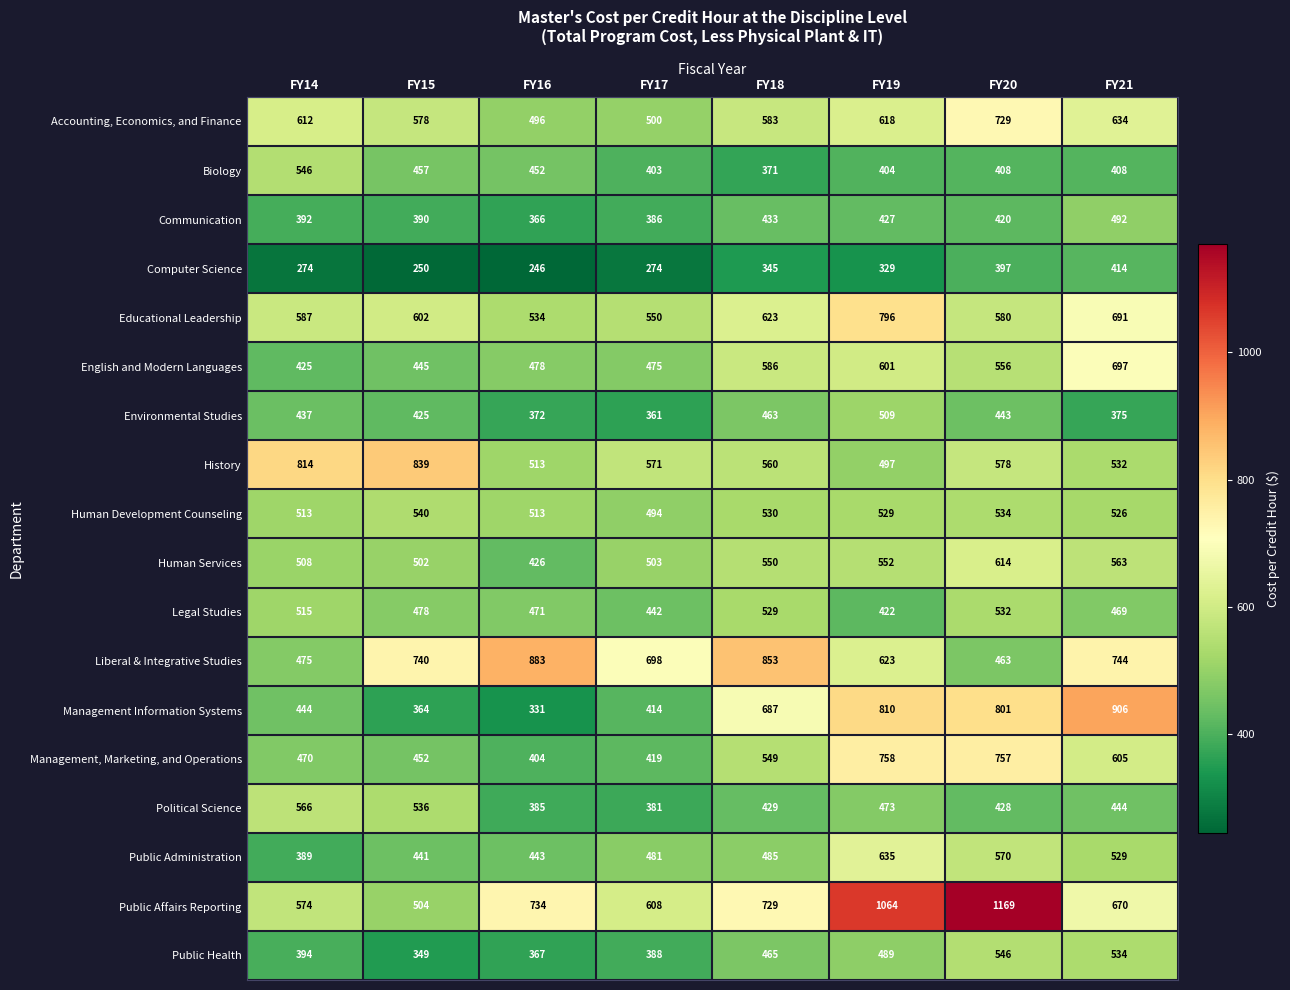

At FY15, list the series in order from smallest to largest.

Computer Science, Public Health, Management Information Systems, Communication, Environmental Studies, Public Administration, English and Modern Languages, Management, Marketing, and Operations, Biology, Legal Studies, Human Services, Public Affairs Reporting, Political Science, Human Development Counseling, Accounting, Economics, and Finance, Educational Leadership, Liberal & Integrative Studies, History